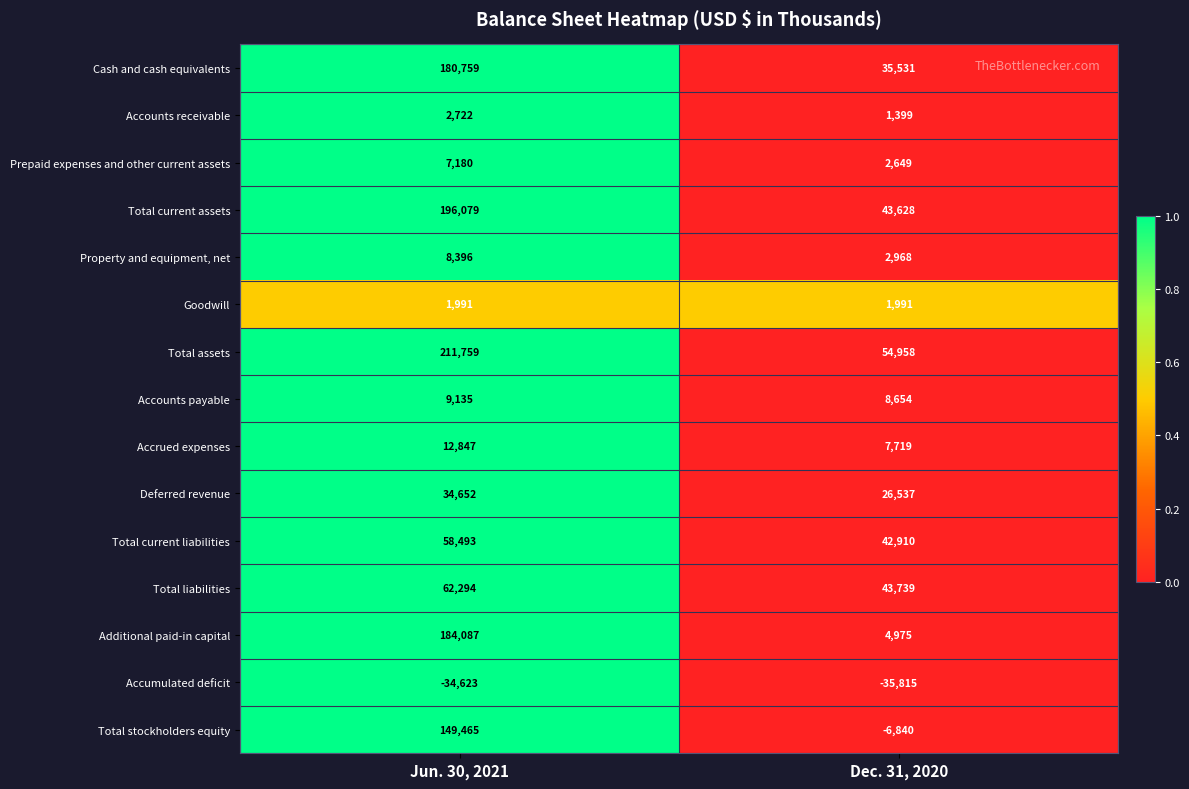

Count the number of data series in this chart.

15